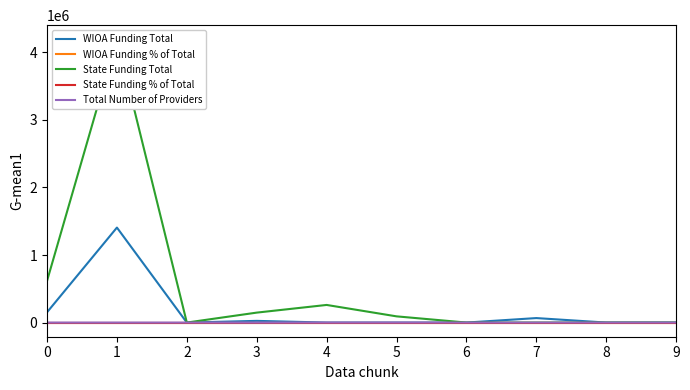

What is the difference between the highest and lowest values at 1?

4192531.5